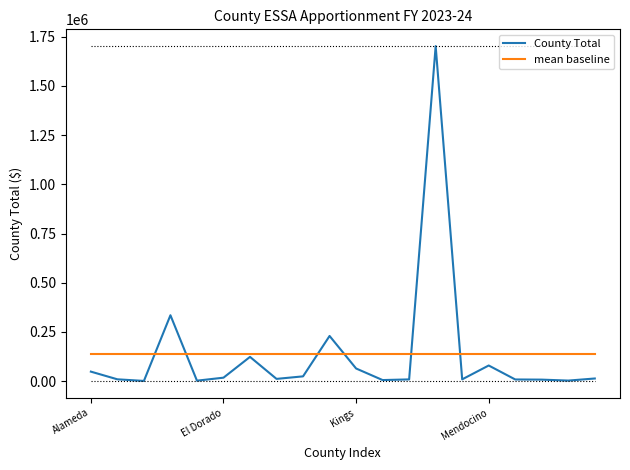

In County Total, how many points are higher than both neighbors (excluding endpoints)?

5